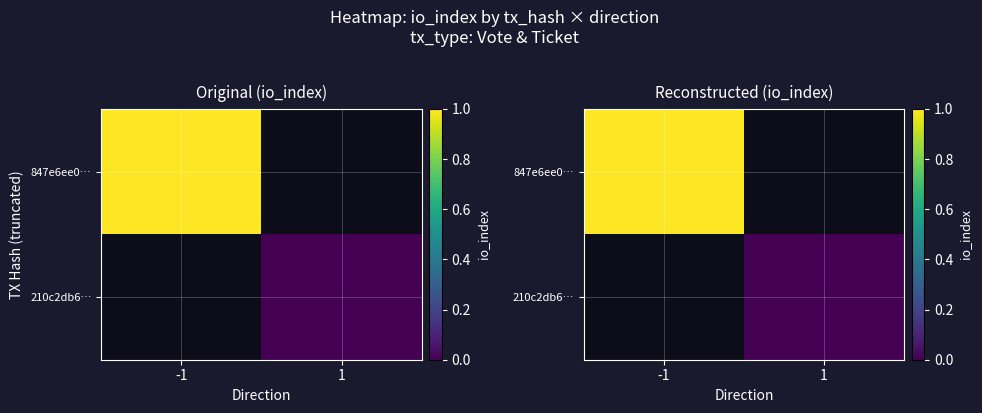

Which label corresponds to the smallest value in the chart?

1